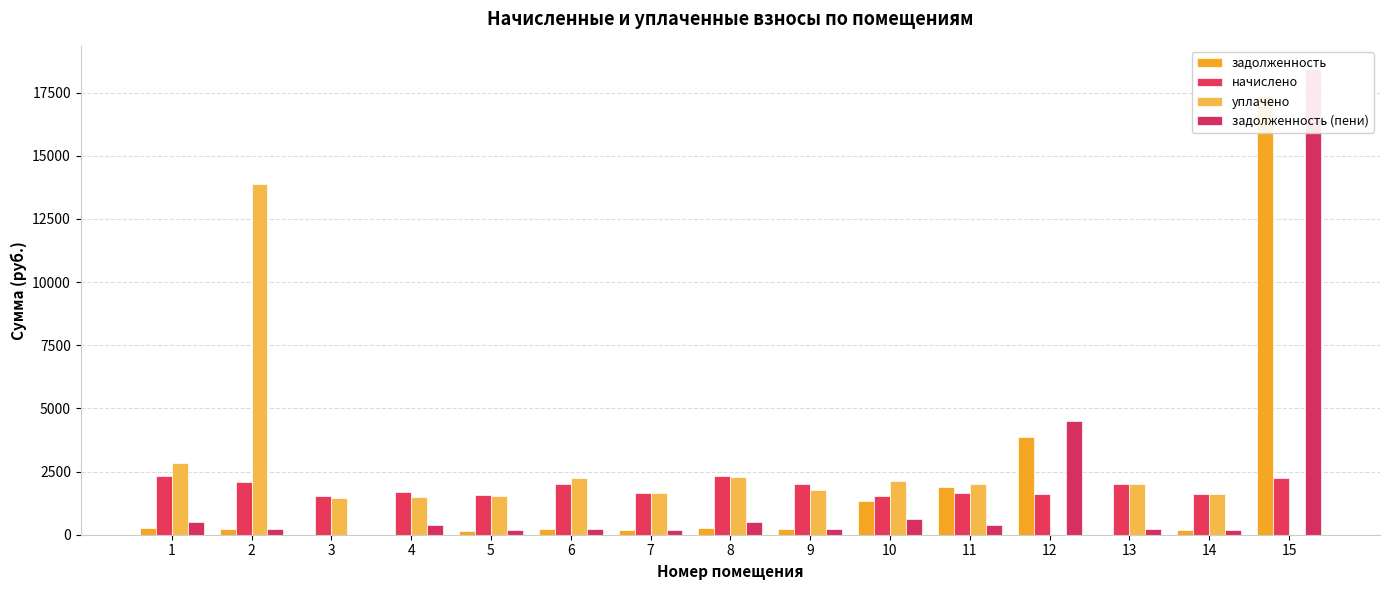

What is the spread (max minus min) of values at 3?

1526.4